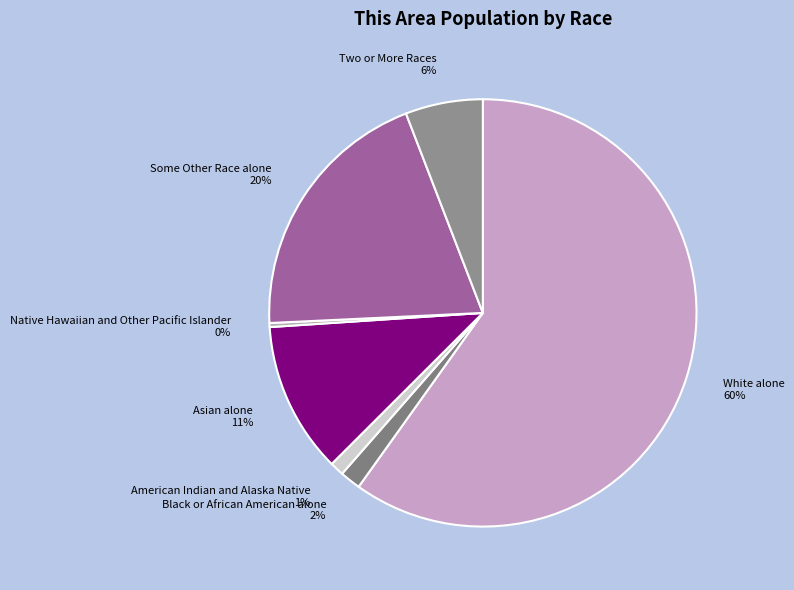

Rank the categories by value from highest to lowest.

White alone, Some Other Race alone, Asian alone, Two or More Races, Black or African American alone, American Indian and Alaska Native, Native Hawaiian and Other Pacific Islander